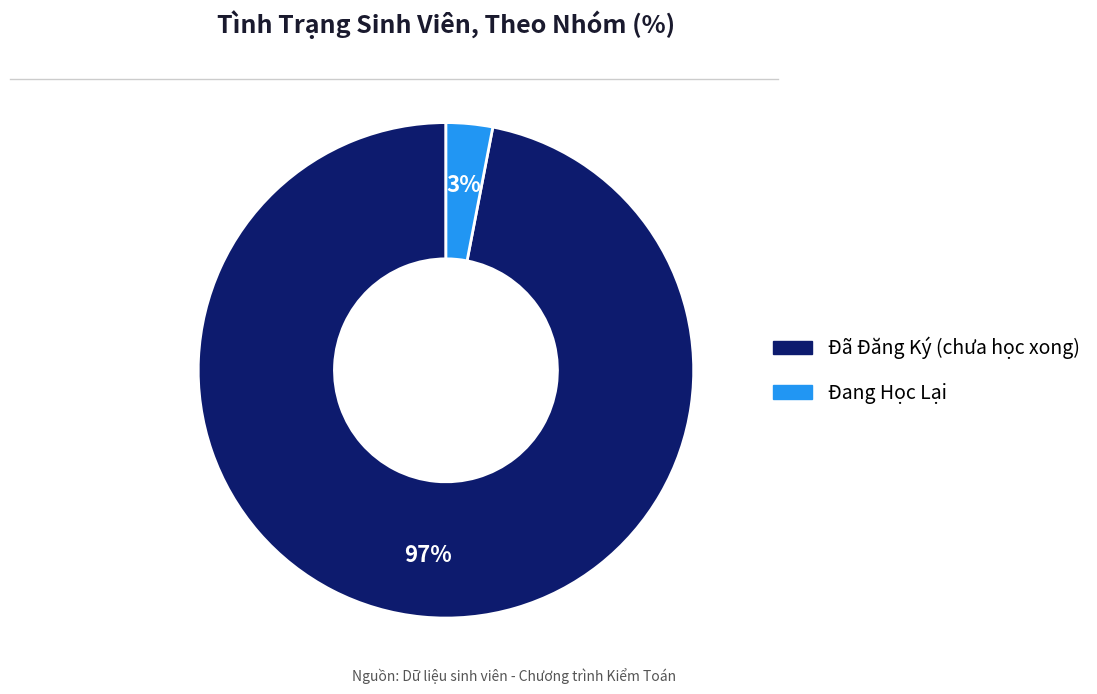

Is there any slice that represents more than half of the pie?

Yes